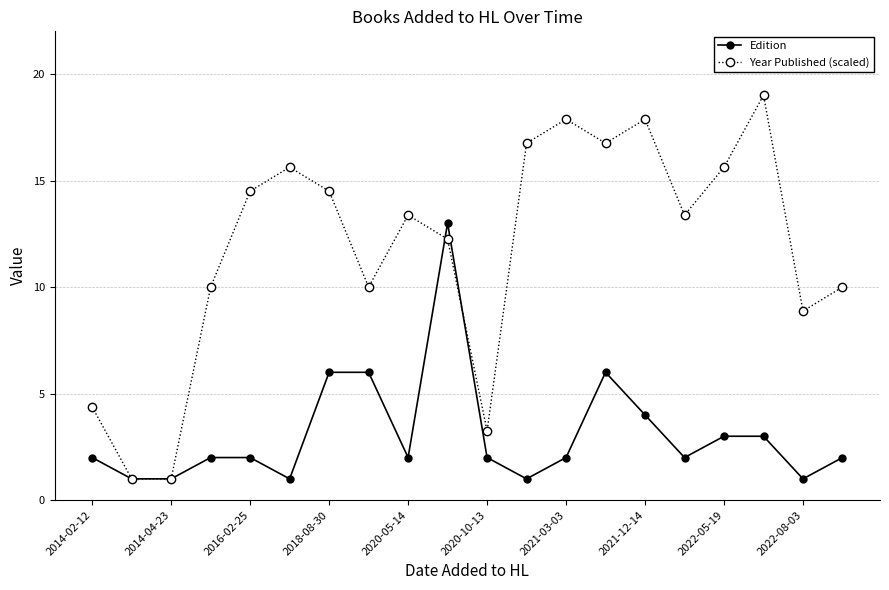

Which series has the widest spread of values?

Year Published (scaled)